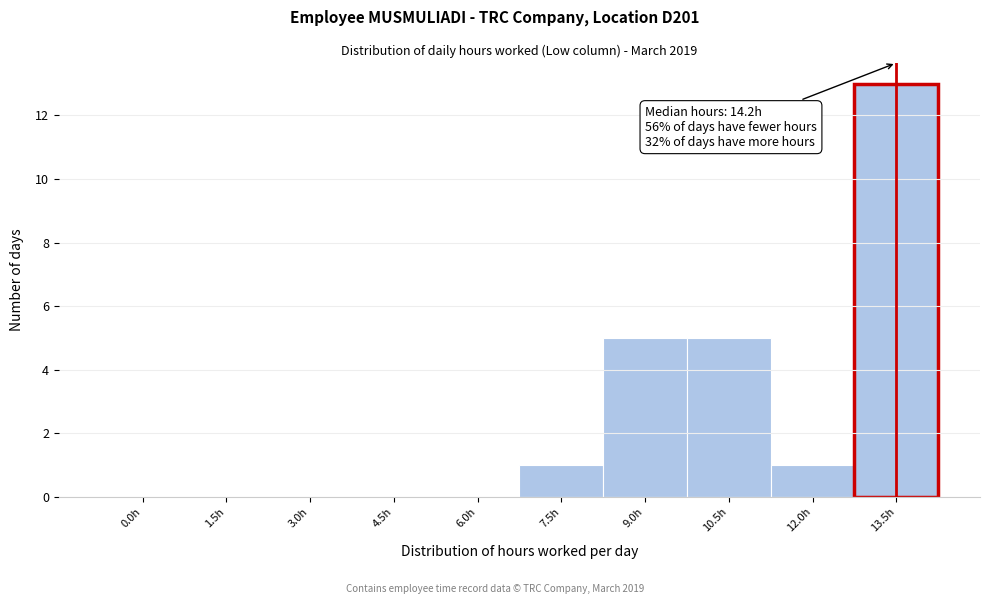

Reading left to right, extract all data points from this chart.

0.0h=0	1.5h=0	3.0h=0	4.5h=0	6.0h=0	7.5h=1	9.0h=5	10.5h=5	12.0h=1	13.5h=13